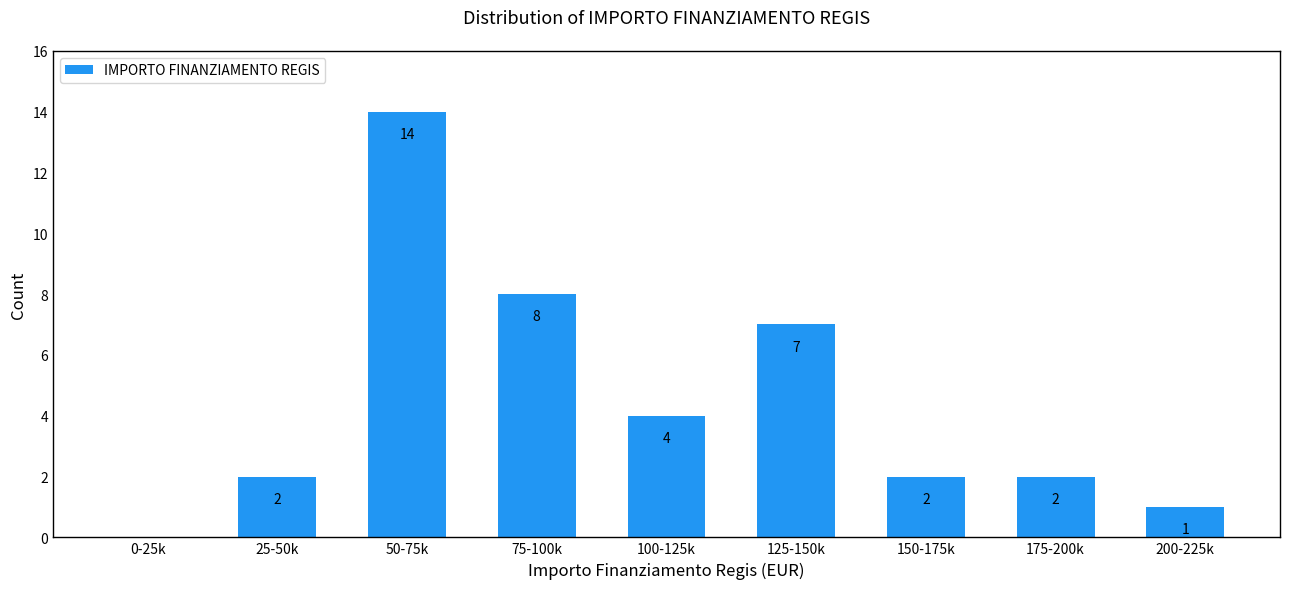

Reading left to right, list all the values displayed in this chart.

0-25k=0	25-50k=2	50-75k=14	75-100k=8	100-125k=4	125-150k=7	150-175k=2	175-200k=2	200-225k=1